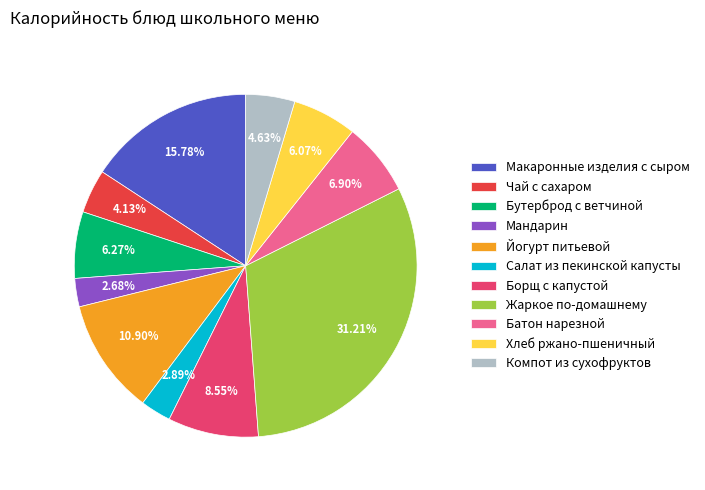

Is it true that Бутерброд с ветчиной is 6% of the pie?

True